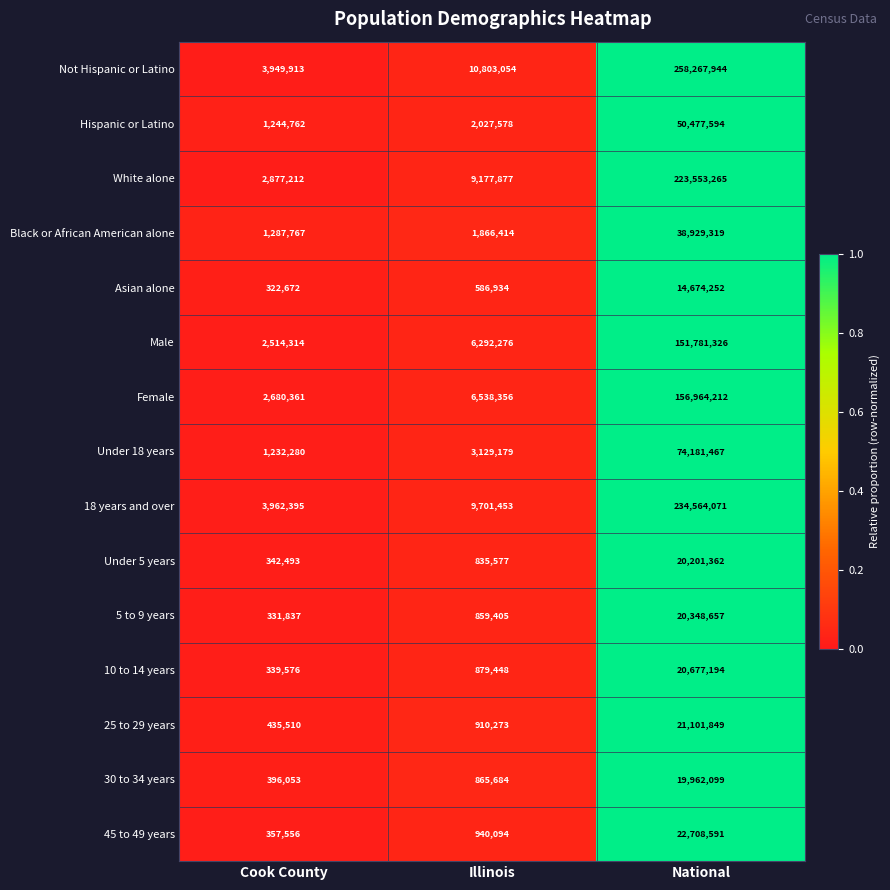

At Illinois, list the series in order from largest to smallest.

Not Hispanic or Latino, 18 years and over, White alone, Female, Male, Under 18 years, Hispanic or Latino, Black or African American alone, 45 to 49 years, 25 to 29 years, 10 to 14 years, 30 to 34 years, 5 to 9 years, Under 5 years, Asian alone